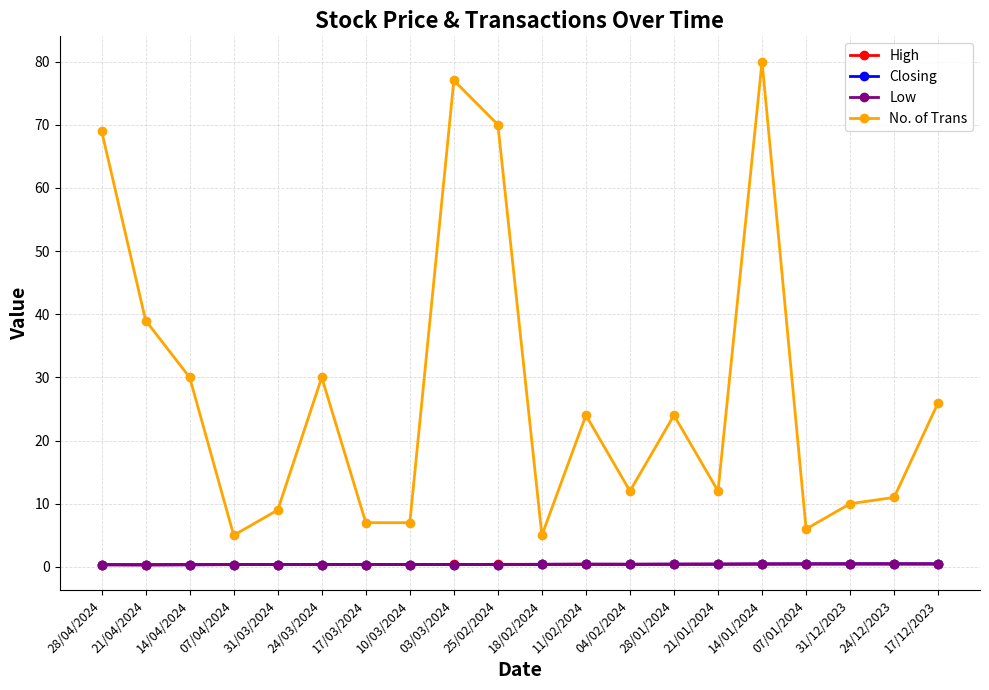

True or false: No. of Trans and Closing intersect in this chart.

False